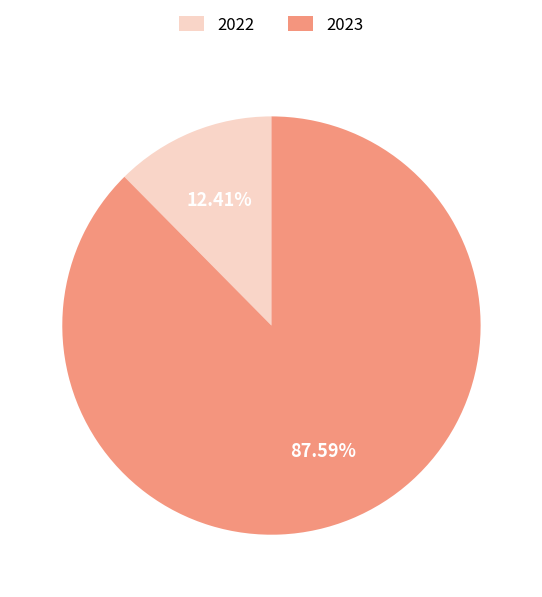

To the nearest percent, what percentage of the pie is 2023?

88%